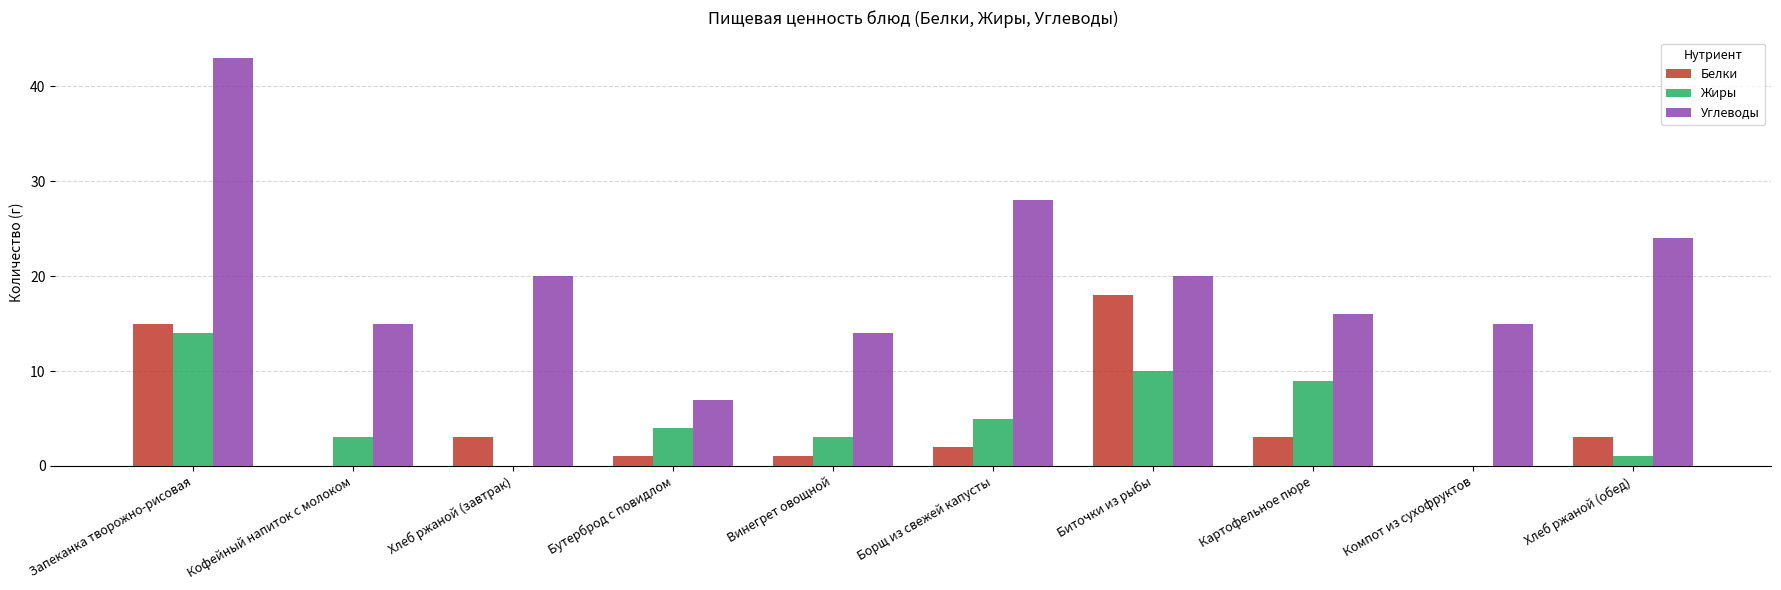

What is the sum of the Углеводы values at Картофельное пюре and Бутерброд с повидлом?

23